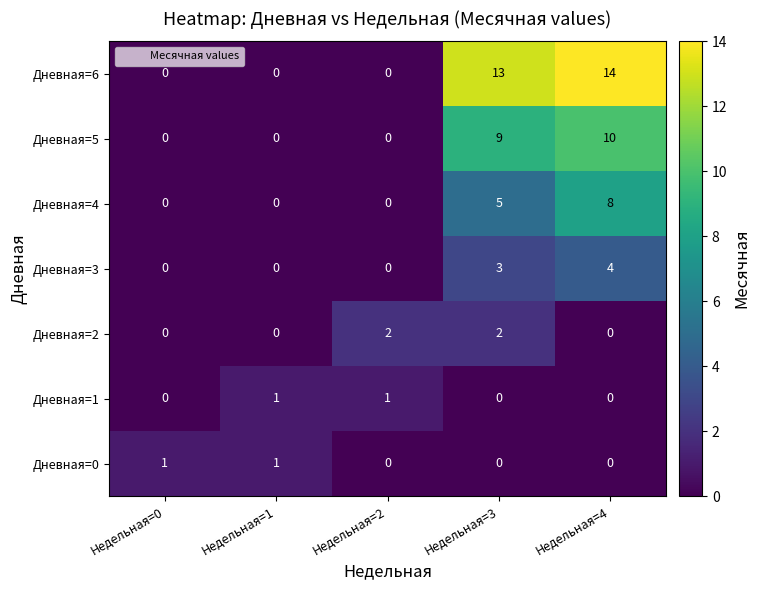

True or false: Дневная=2 has a value of -1 at Недельная=4.

False